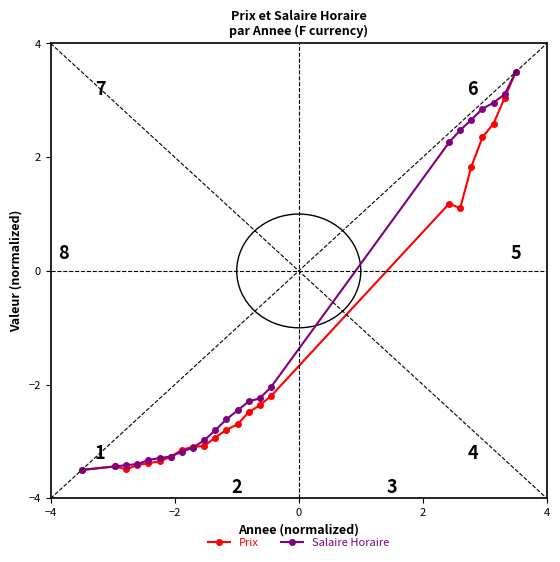

True or false: Prix has more than 0 interior local peaks.

True